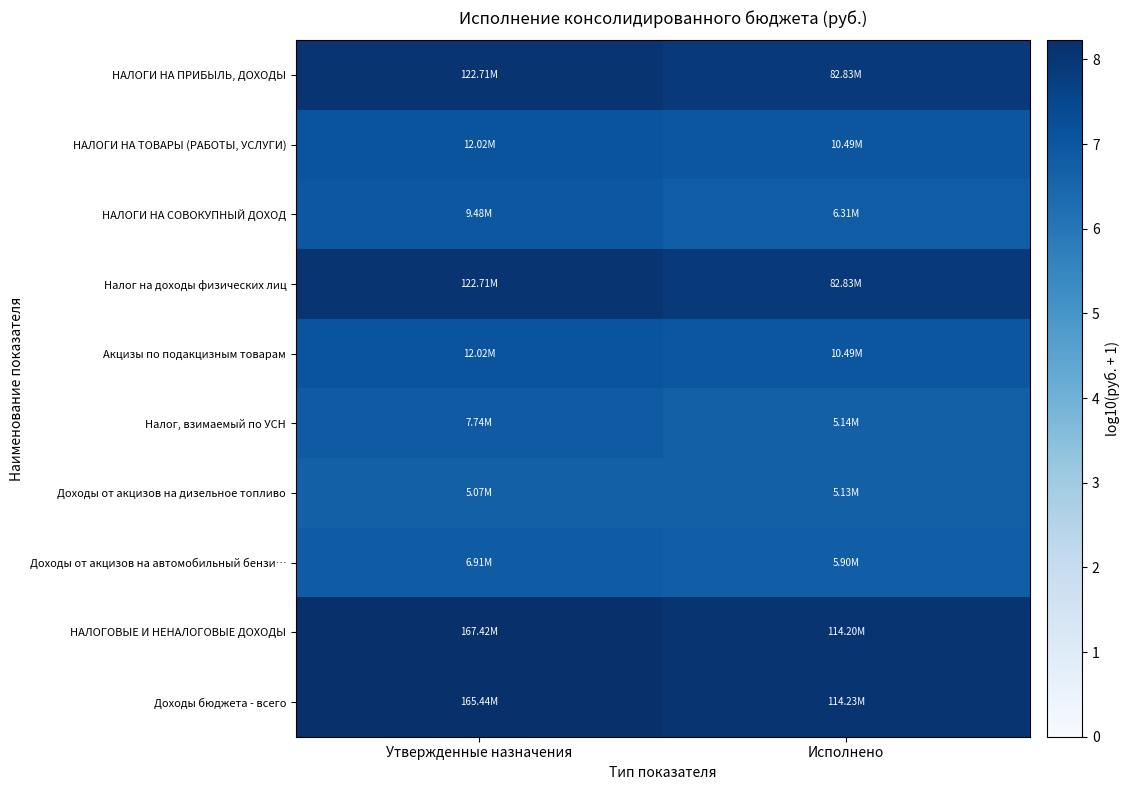

Between Утвержденные назначения and Исполнено, which is larger?

Утвержденные назначения